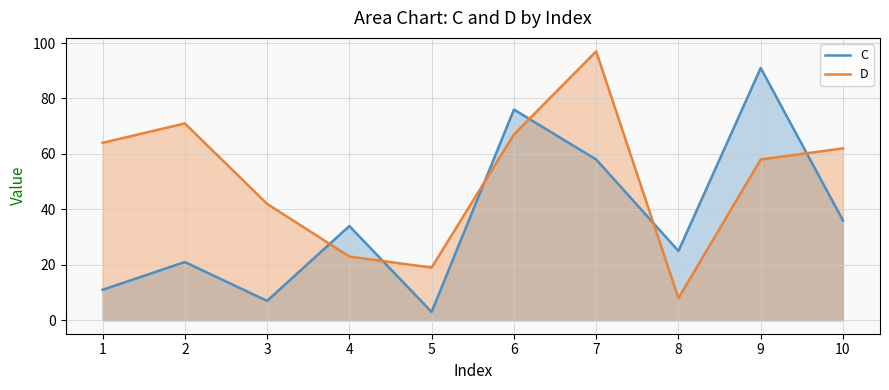

How many interior local valleys does the D series have?

2